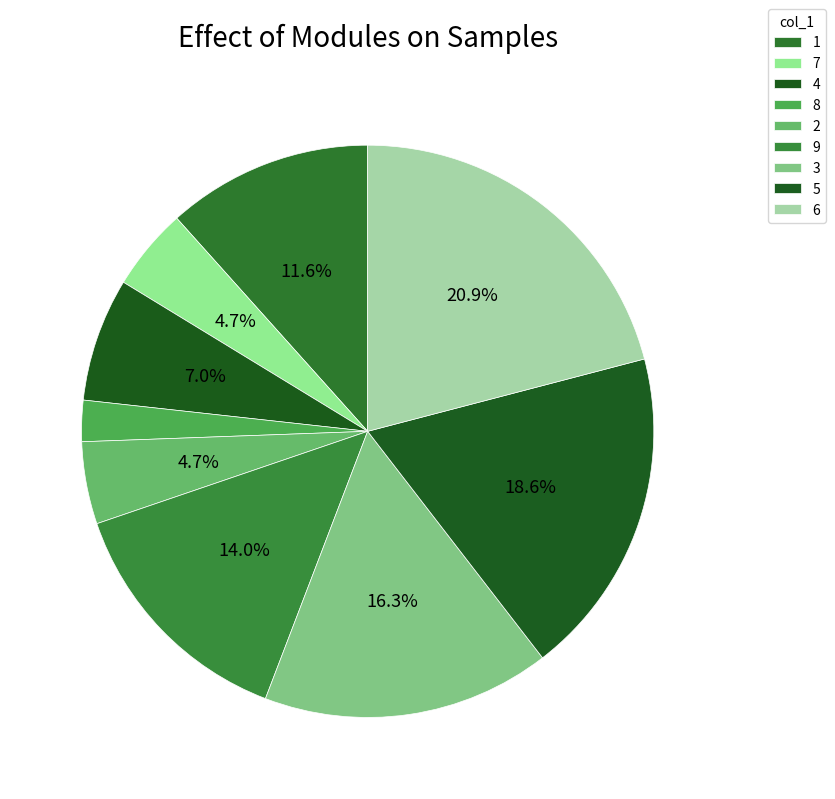

How many segments does this pie chart have?

9